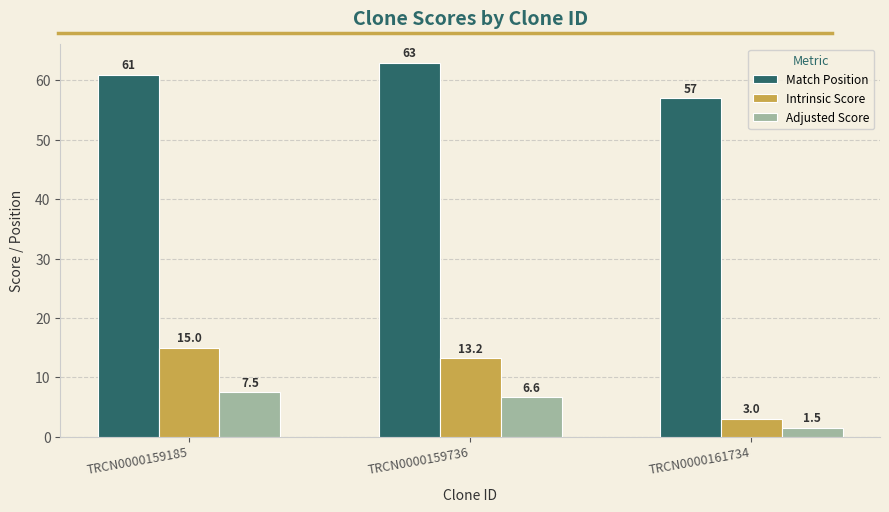

What is the average value of the Adjusted Score series?

5.2